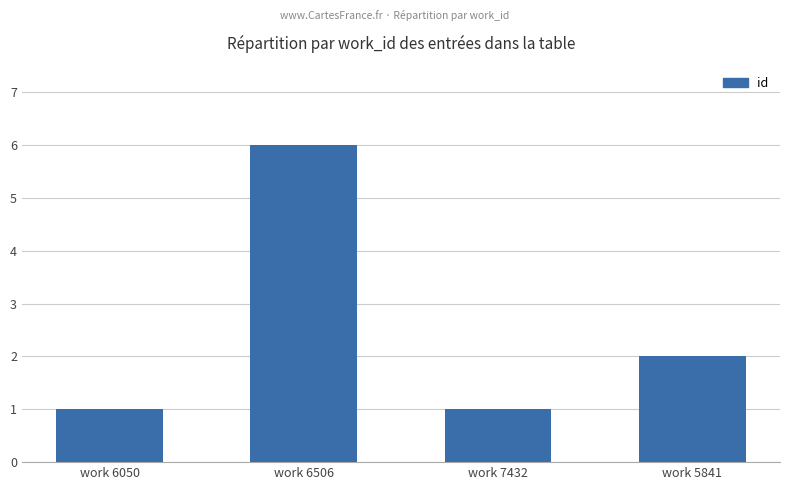

What is the label of the 2nd bar from the left?

work 6506